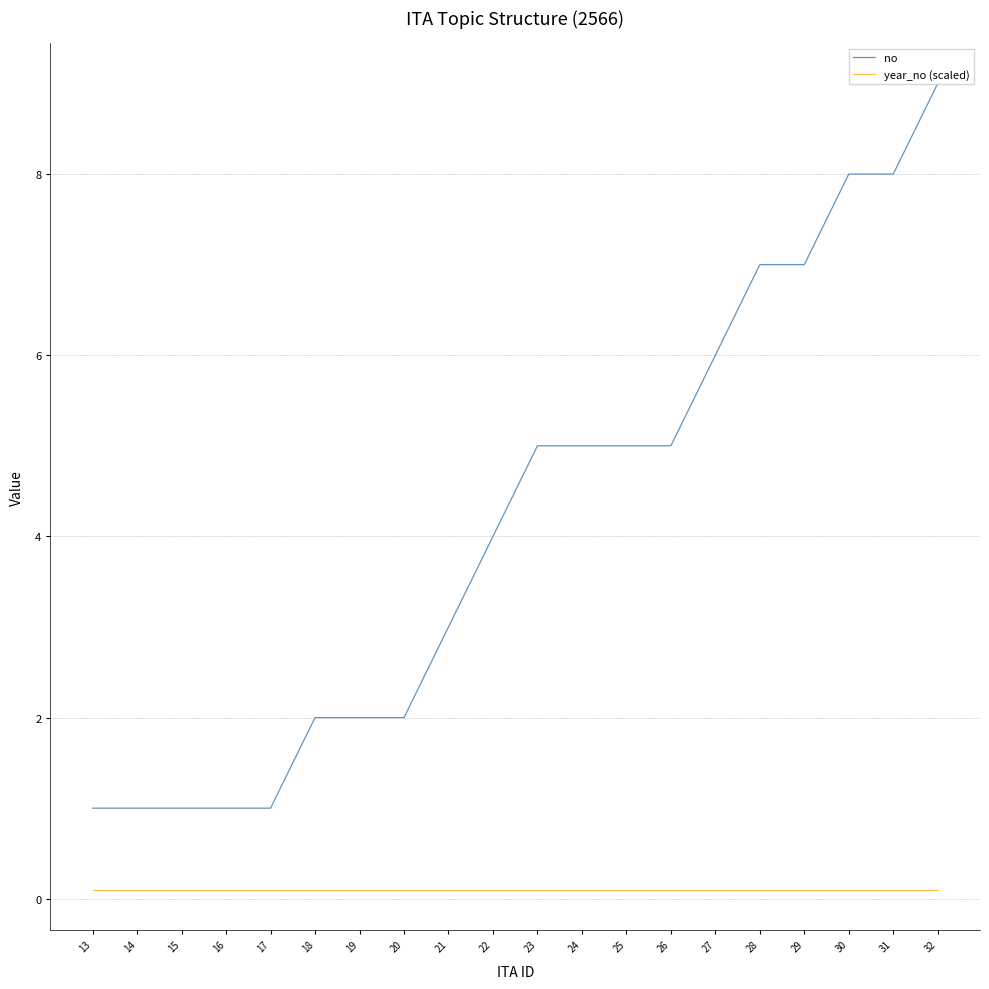

How many no values are between 2 and 7?

12